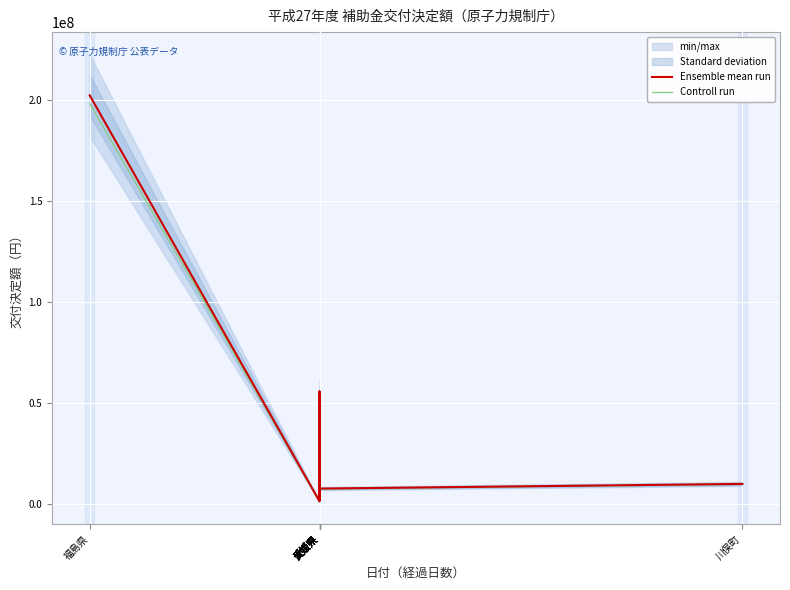

Which has a higher value, 愛媛県 or 愛媛県?

愛媛県